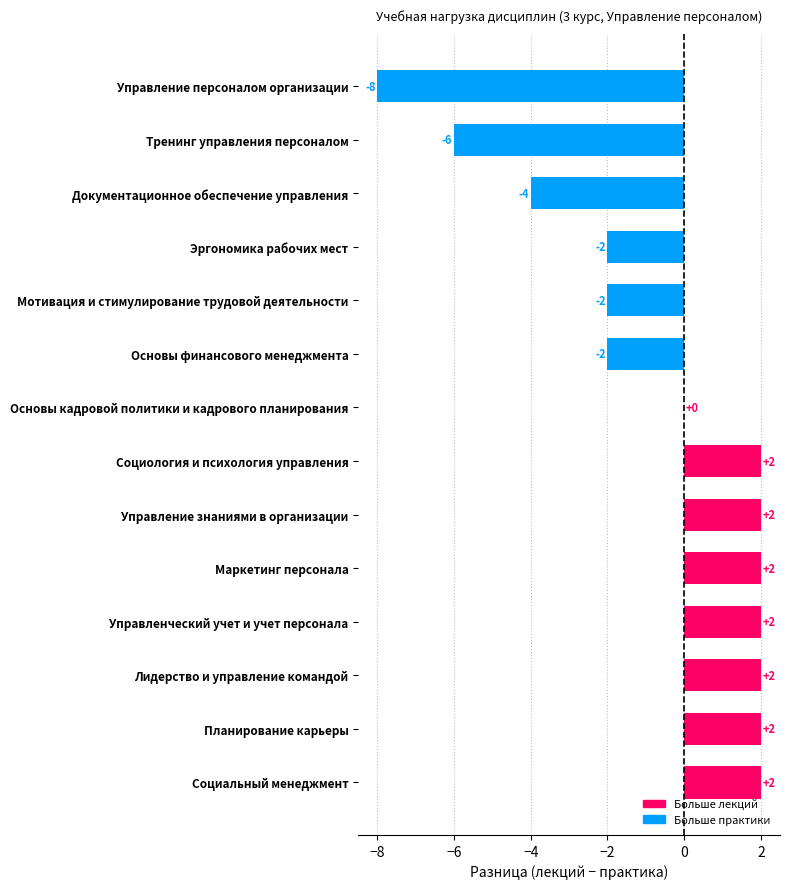

What is the change in value from Управление знаниями в организации to Эргономика рабочих мест?

-4